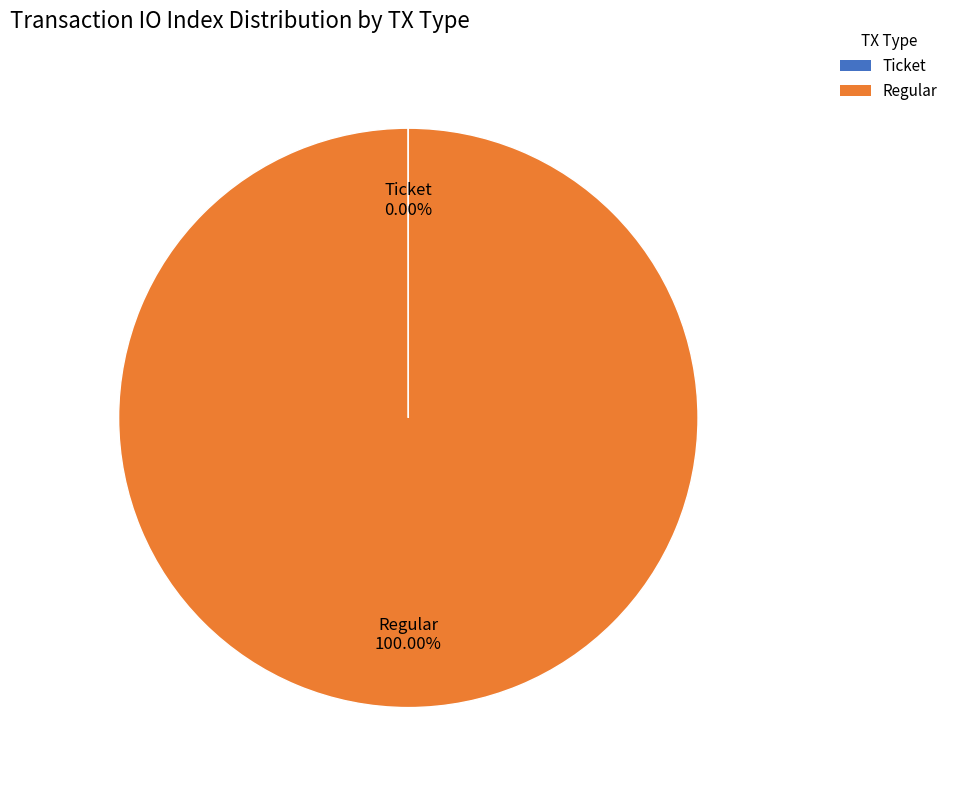

Is Regular the majority of the pie?

Yes